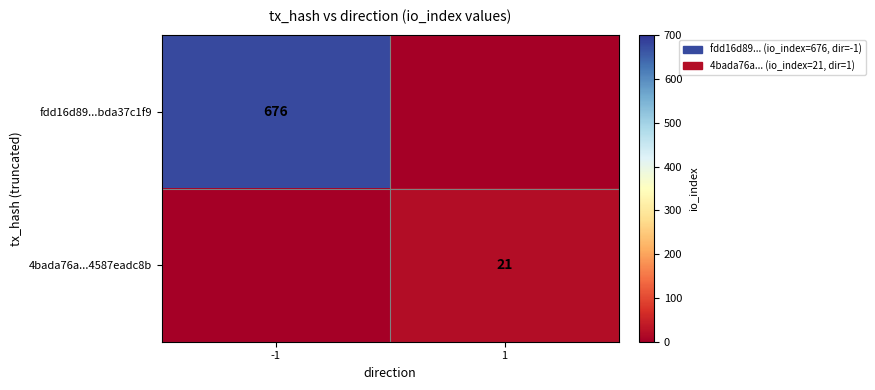

The fdd16d89...bda37c1f9 series shows 676 at -1. True or false?

True